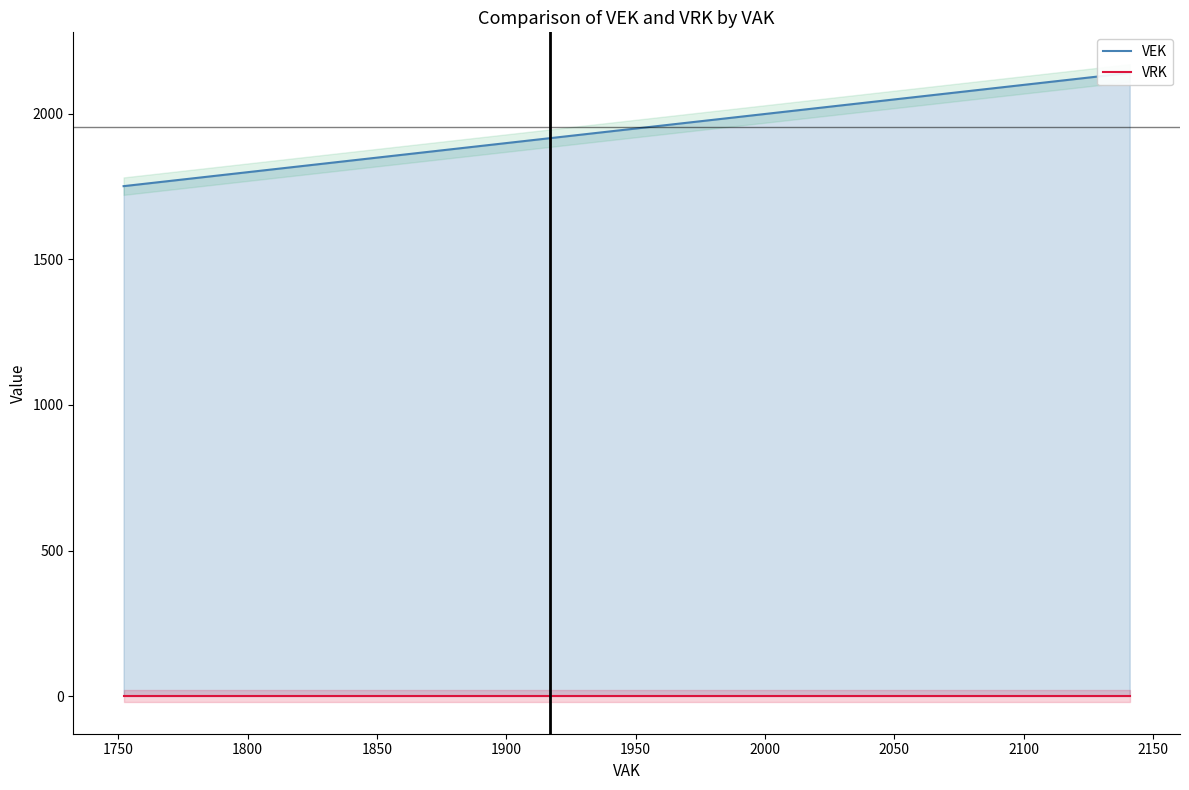

True or false: VRK and VEK intersect in this chart.

False